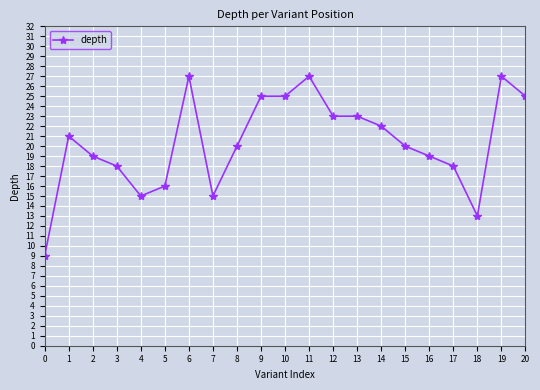

Reading left to right, what are all the values shown in this chart?

9	21	19	18	15	16	27	15	20	25	25	27	23	23	22	20	19	18	13	27	25